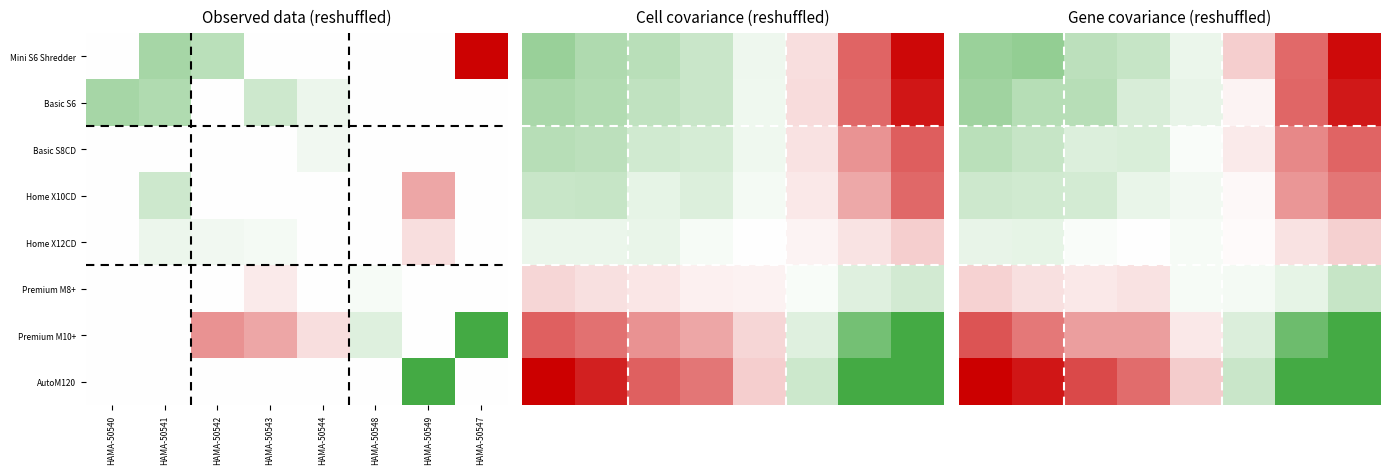

At how many categories does at least one series exceed 3?

1